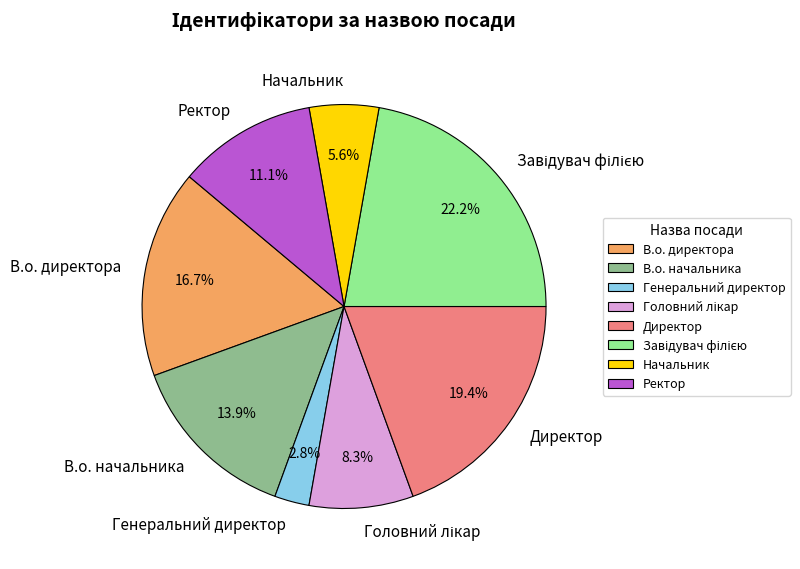

Combined, do Начальник and Ректор account for over 50%?

No